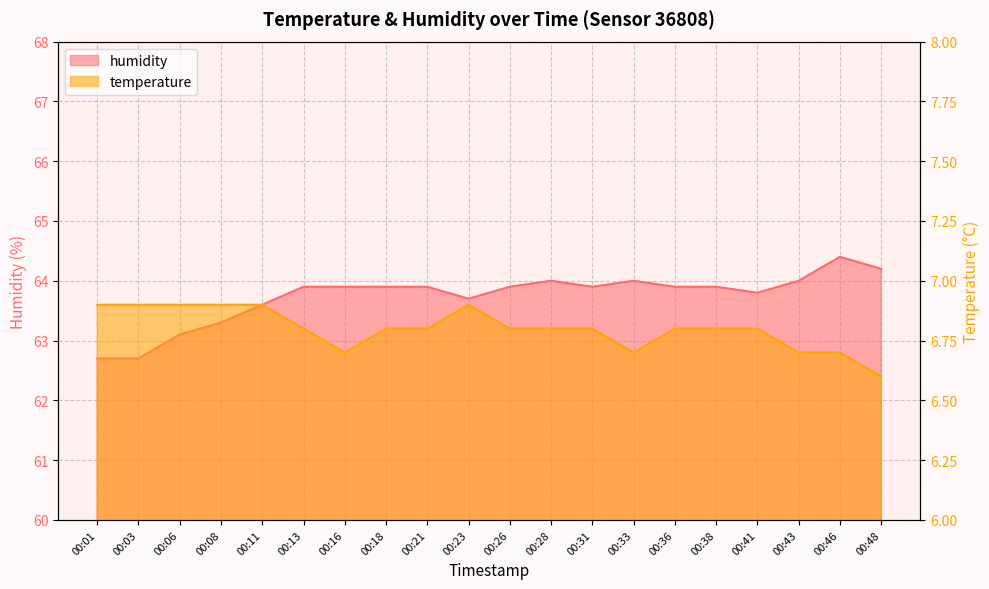

What is the value of the temperature point at the 13th from the left?

6.8